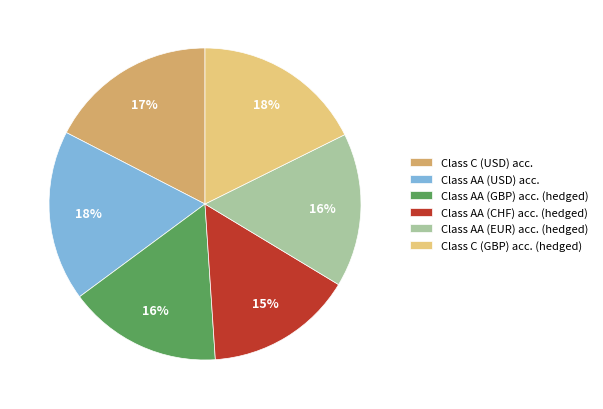

Is there any slice that represents more than half of the pie?

No